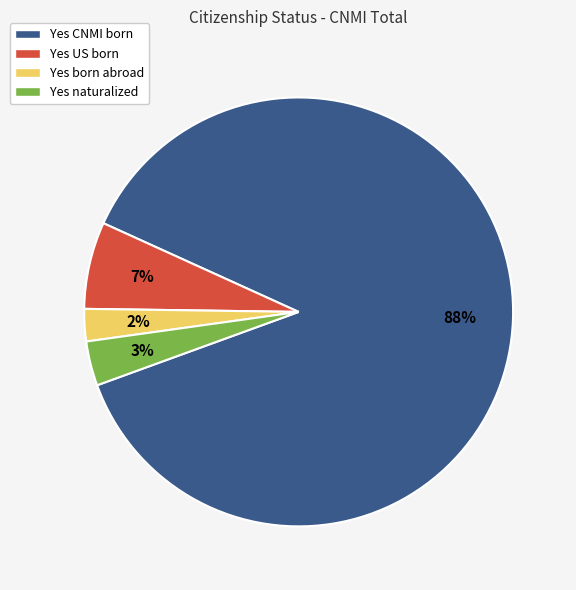

Is the sum of Yes US born and Yes born abroad greater than half?

No